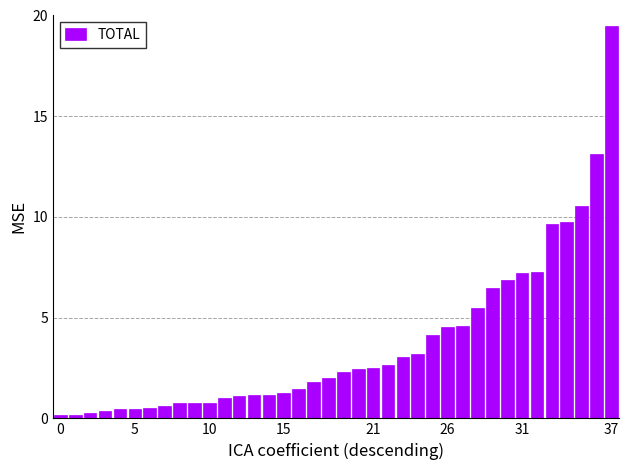

How many bars are there in total?

38